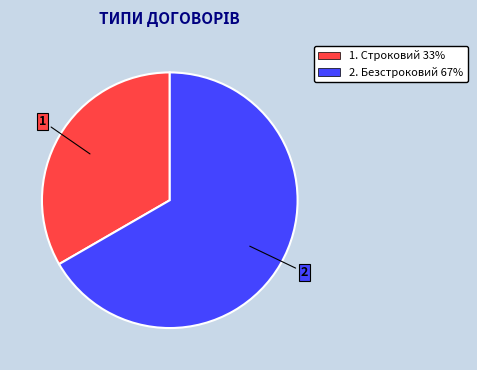

Is it true that 2. Безстроковий 67% is 67% of the pie?

True